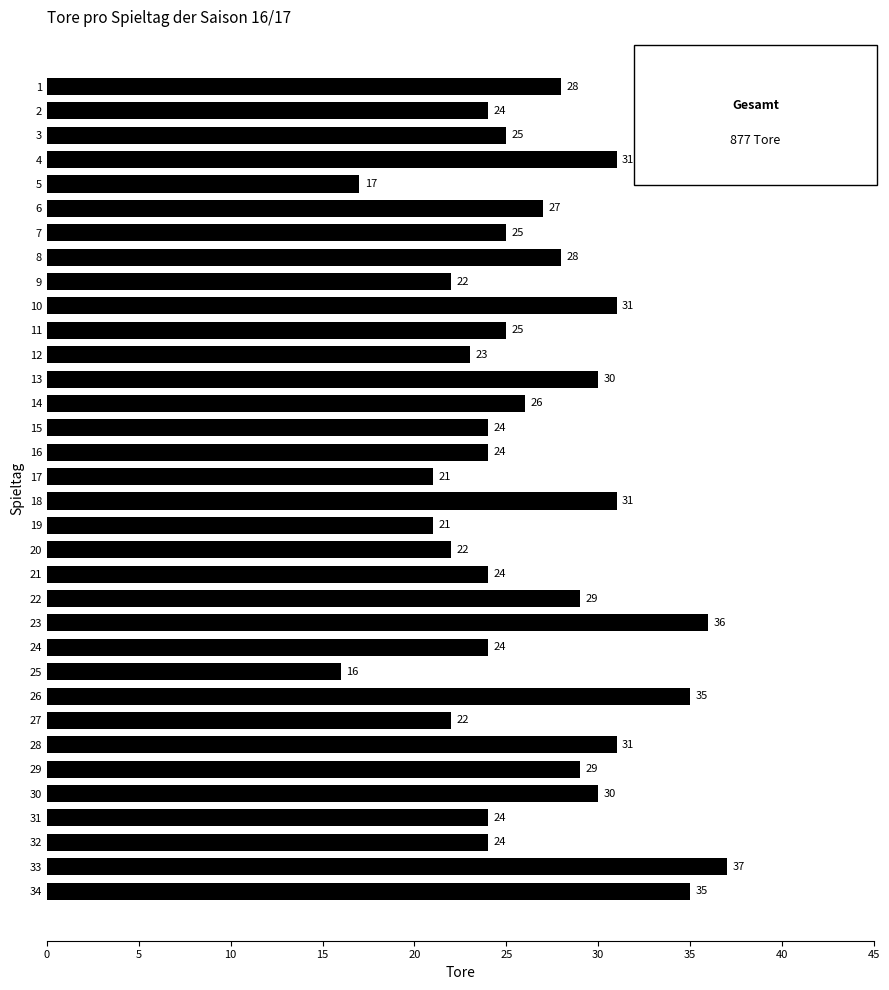

Read the value at 28, to the nearest 10.

30